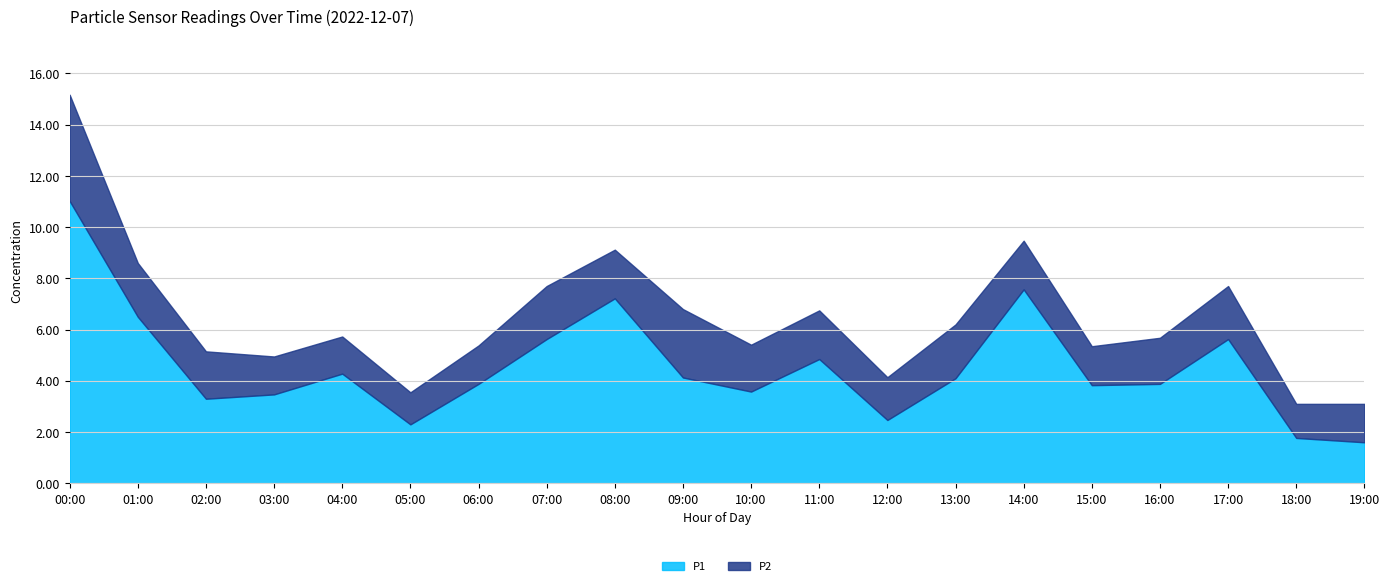

What is the label of the 16th point from the left?

15:00